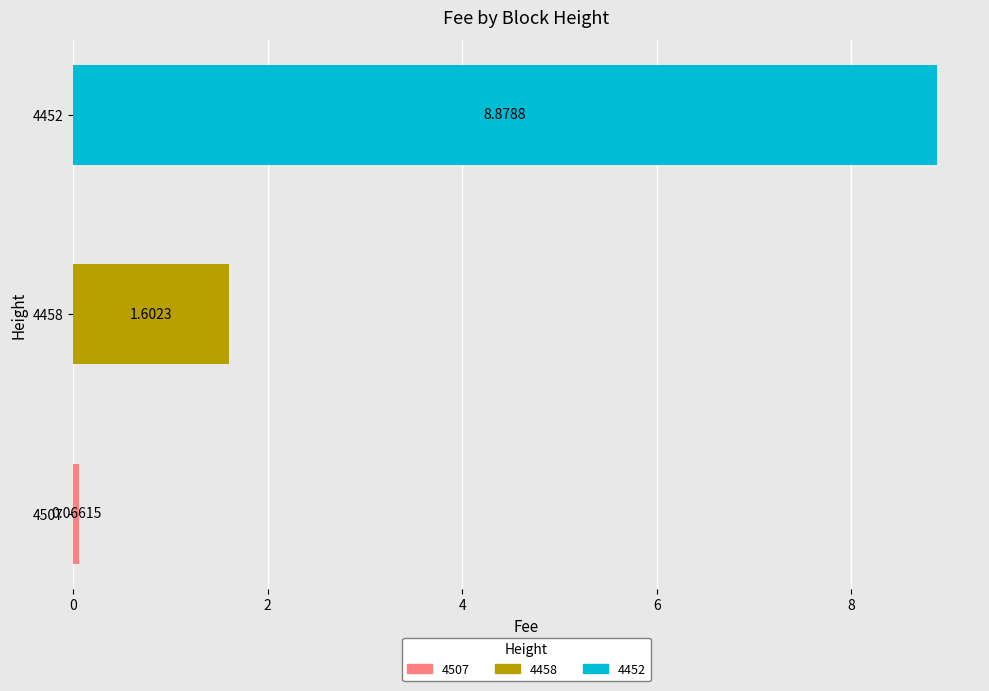

What is the average value?

3.5